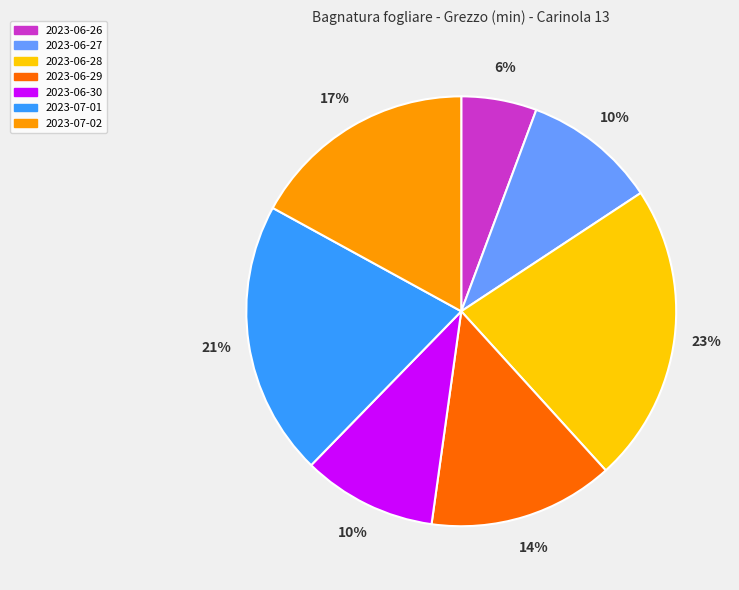

Which category has the biggest portion of the pie?

2023-06-28